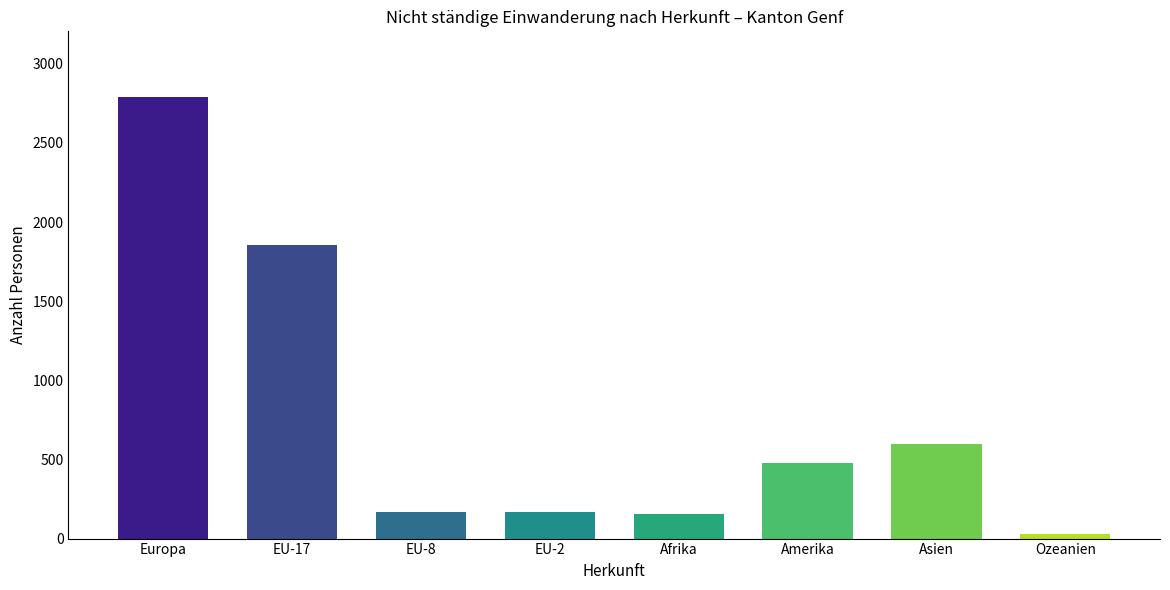

Is it true that the value at Asien is 596?

True